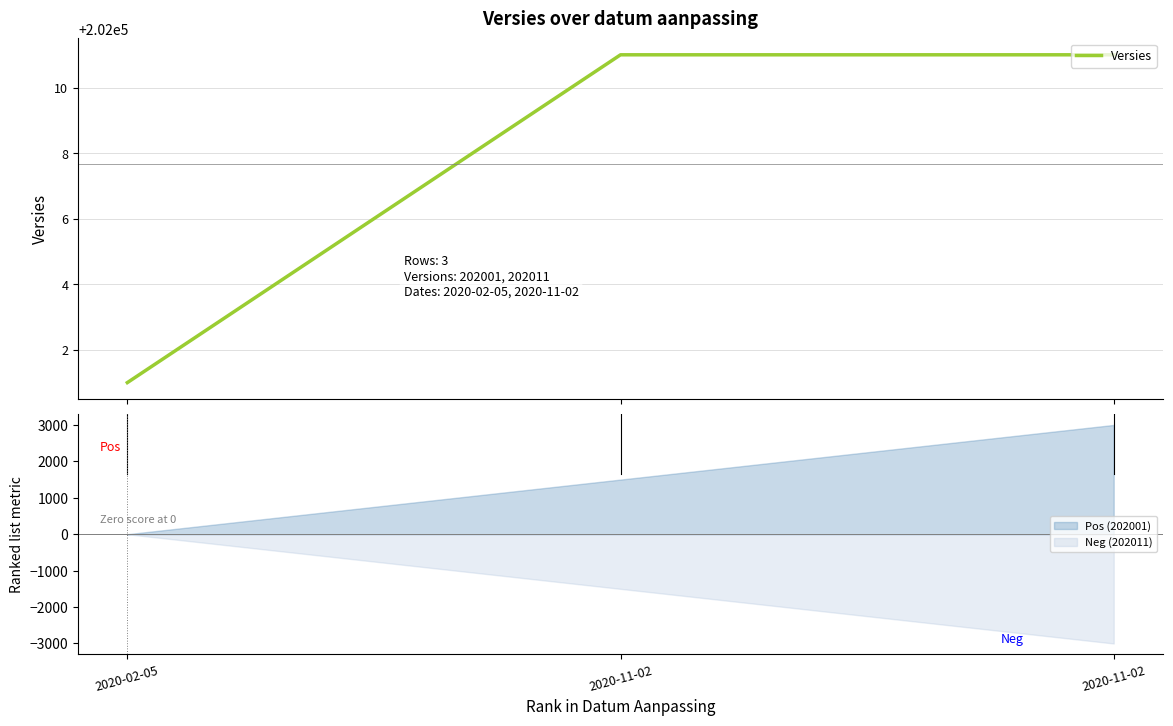

Which has a higher value, 2020-11-02 or 2020-02-05?

2020-11-02